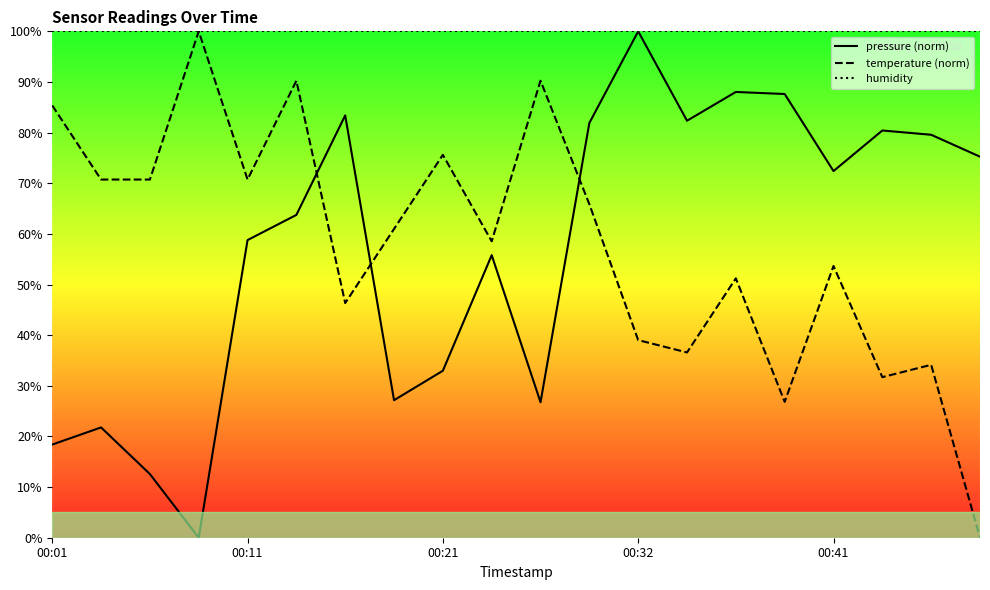

What is the total value across all series at 00:41?

226.1